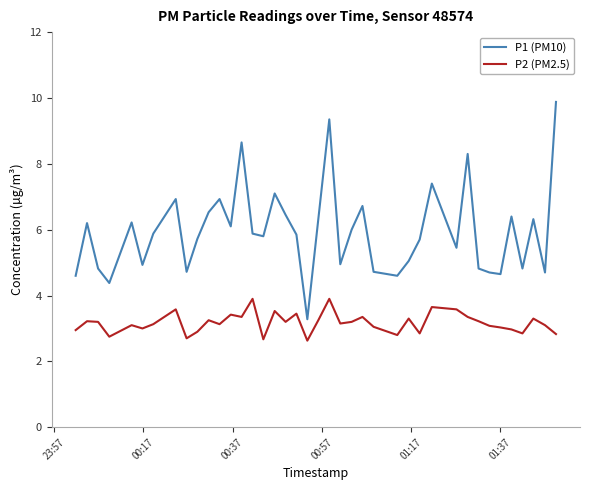

Which series has the largest total across all categories?

P1 (PM10)